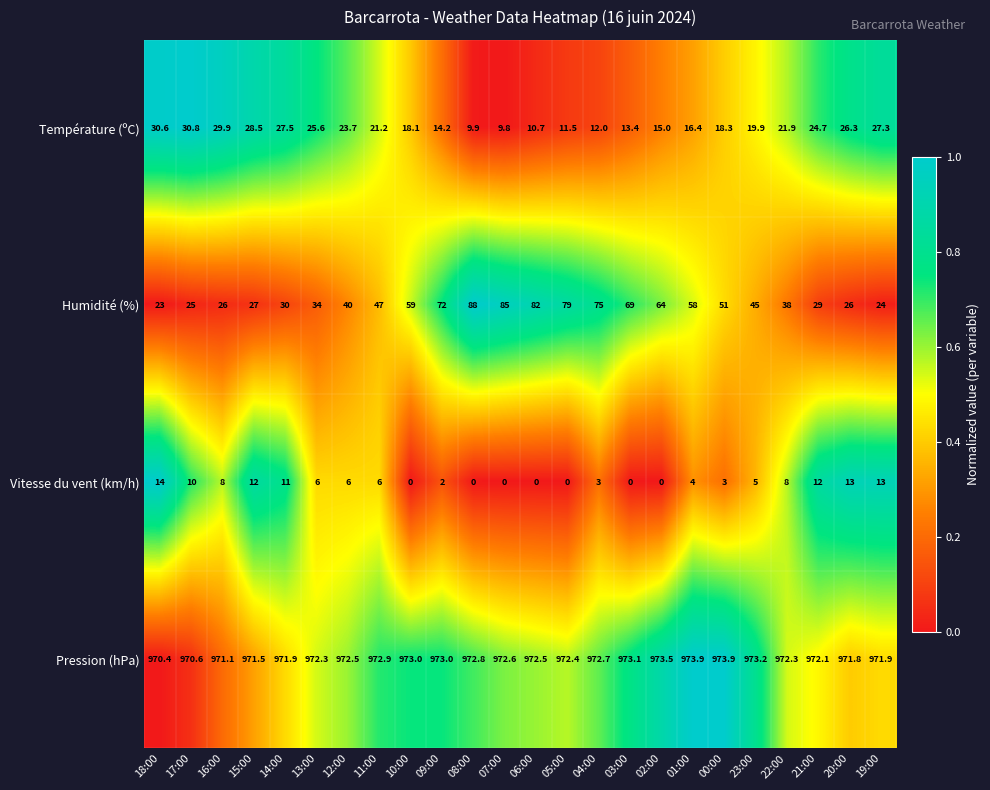

What is the greatest value displayed?

973.9